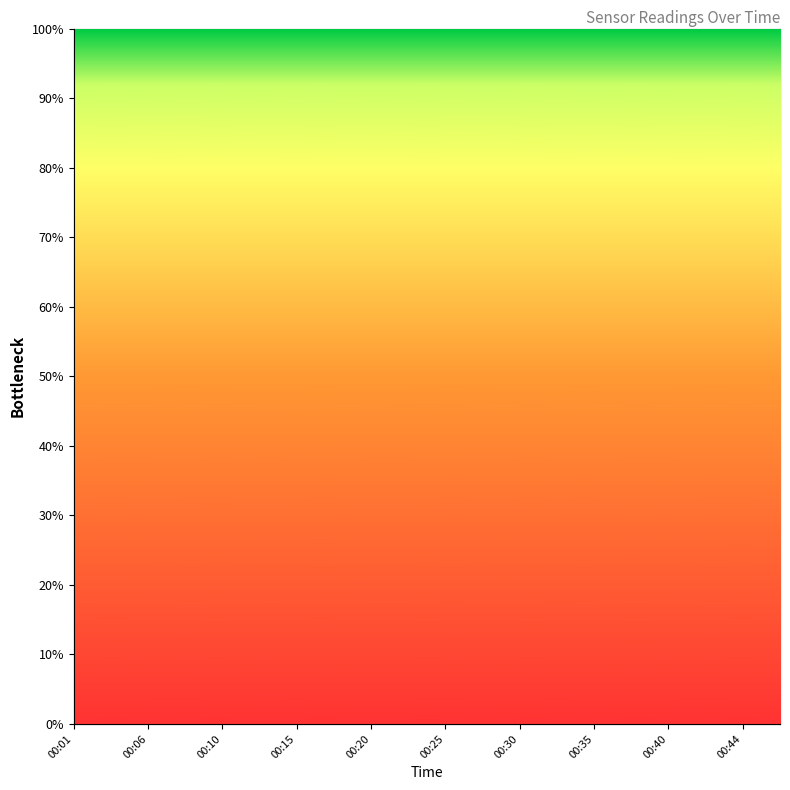

Does the chart have visible grid lines?

No